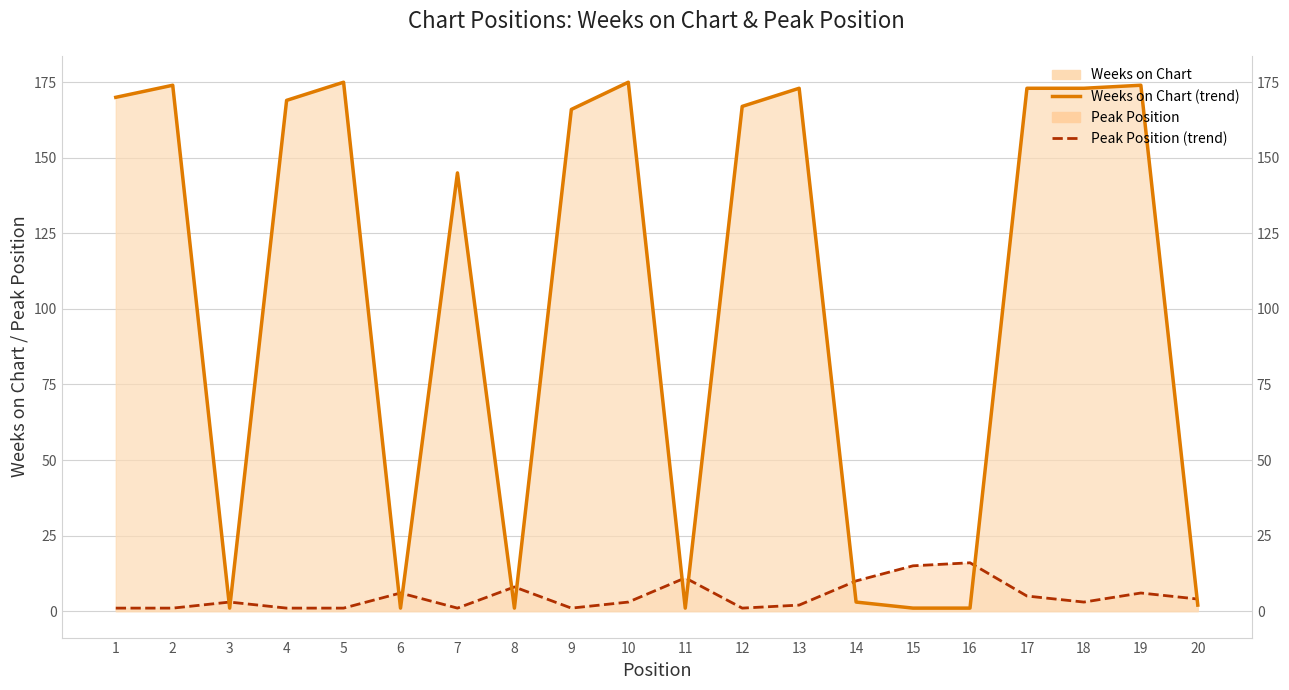

At which category does Peak Position (line) reach its first local valley?

7